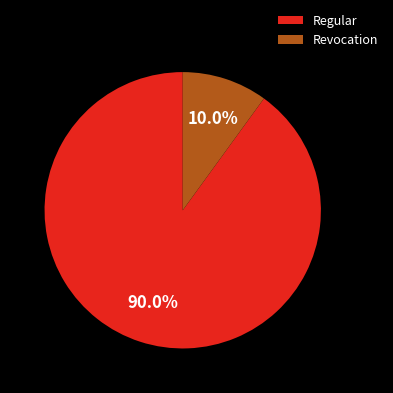

How many segments does this pie chart have?

2